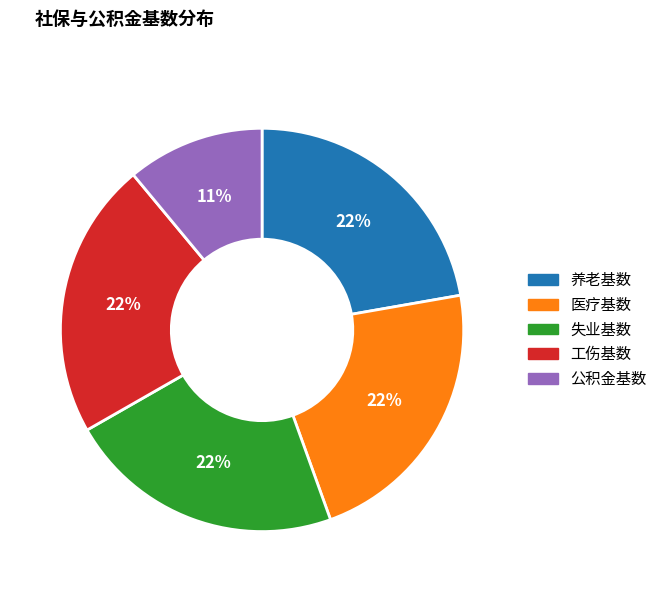

Count the number of slices in the pie.

5